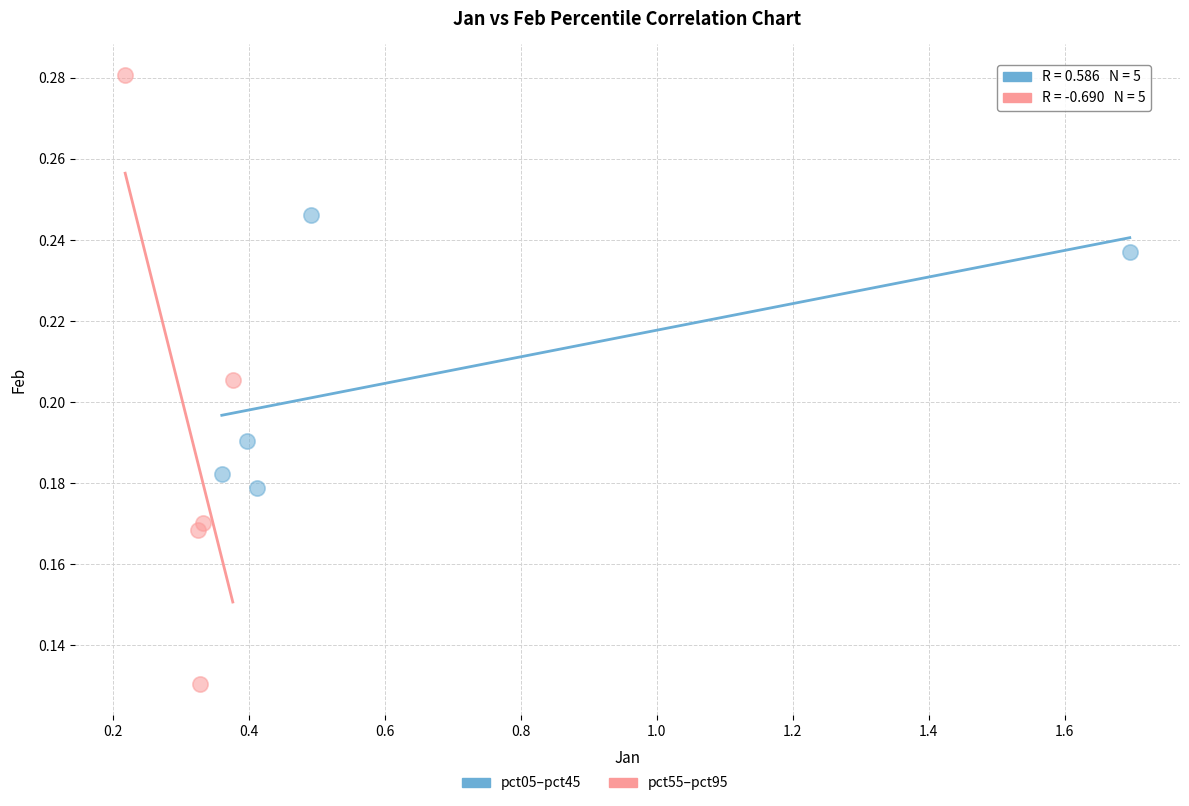

Which series has the widest spread of Y values?

pct55–pct95